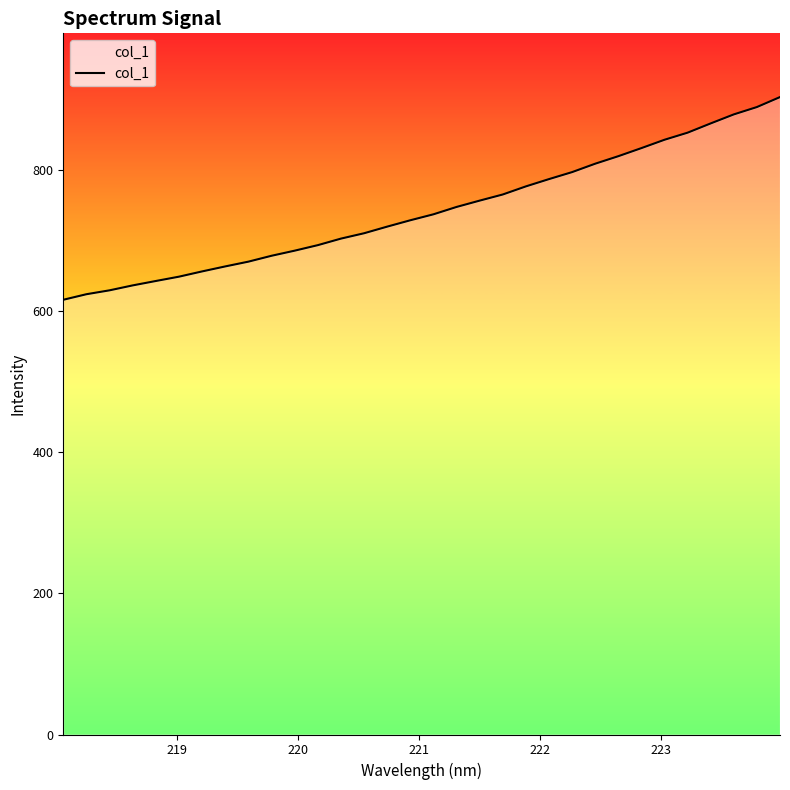

What is the difference between the maximum and minimum values?

287.4